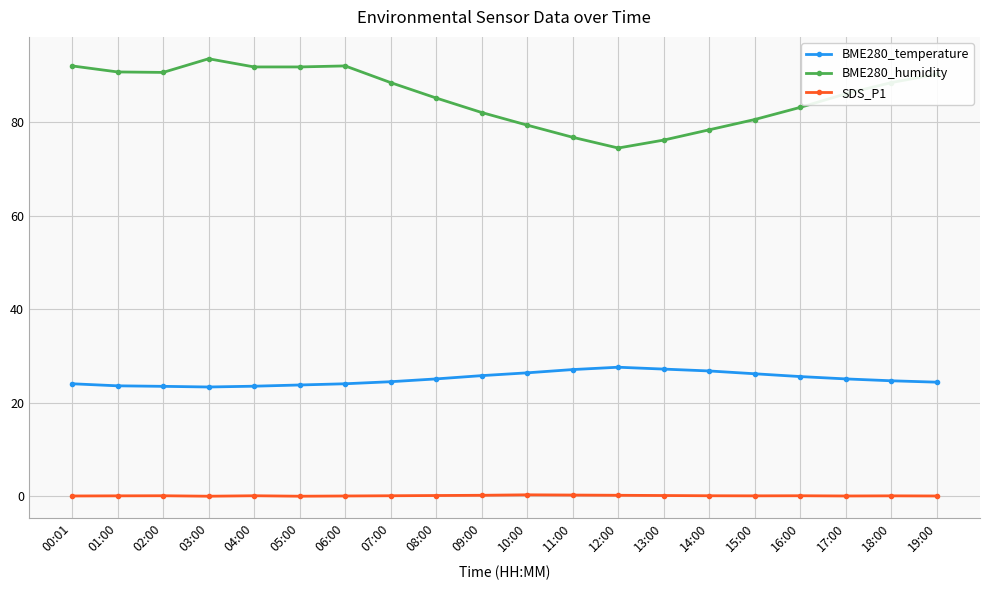

Which series changed the most between 06:00 and 11:00?

BME280_humidity